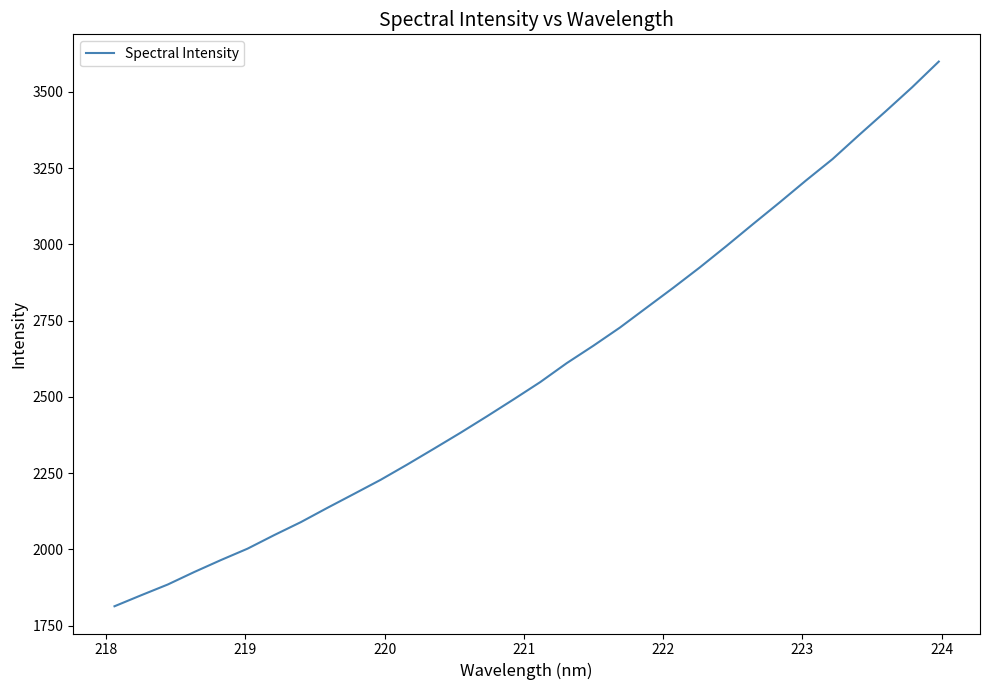

What is the smallest value displayed?

1813.7